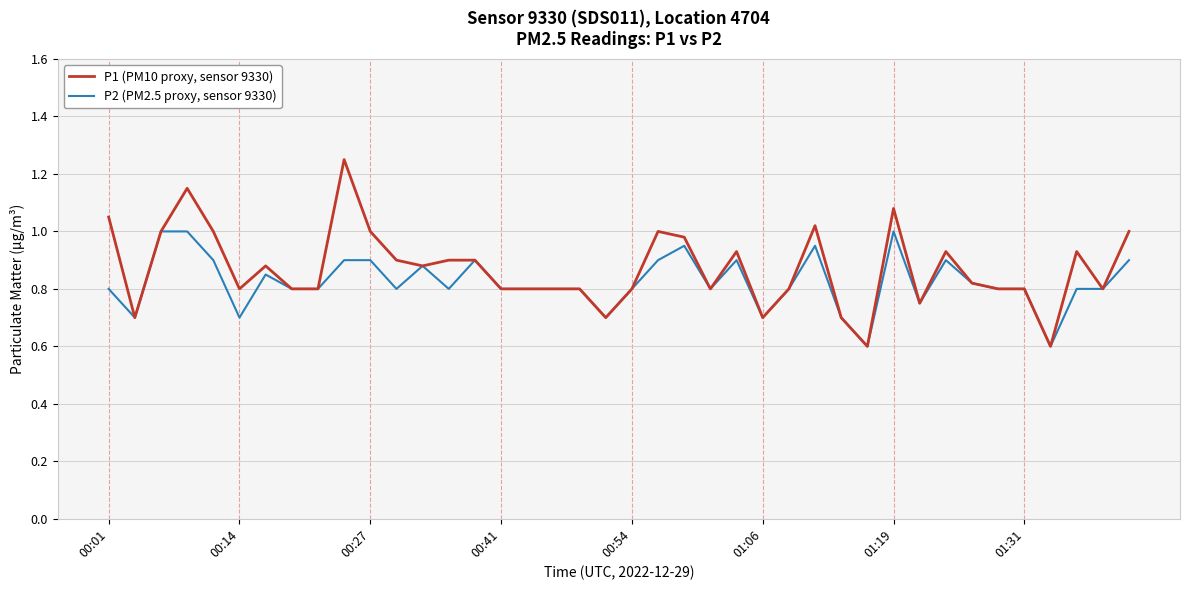

Rank the series by their maximum value, from highest to lowest.

P1 (PM10 proxy, sensor 9330), P2 (PM2.5 proxy, sensor 9330)